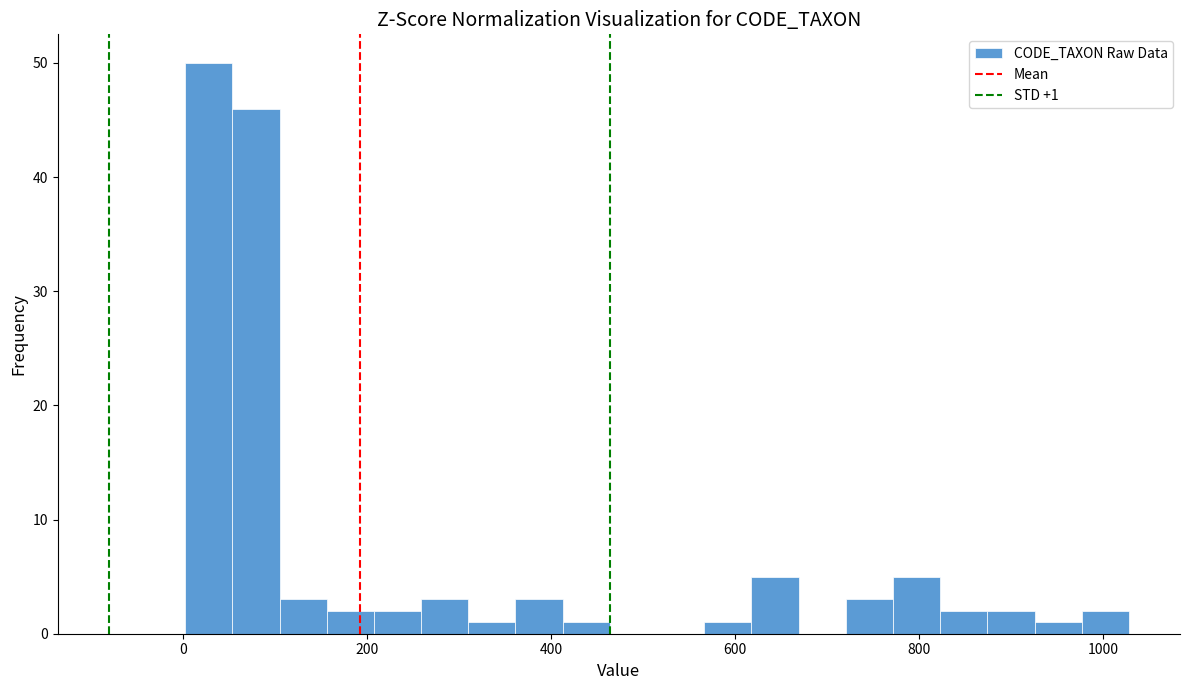

Around what value on the x-axis is the tallest bar? Give the approximate position of its centre, as read against the axis.

20